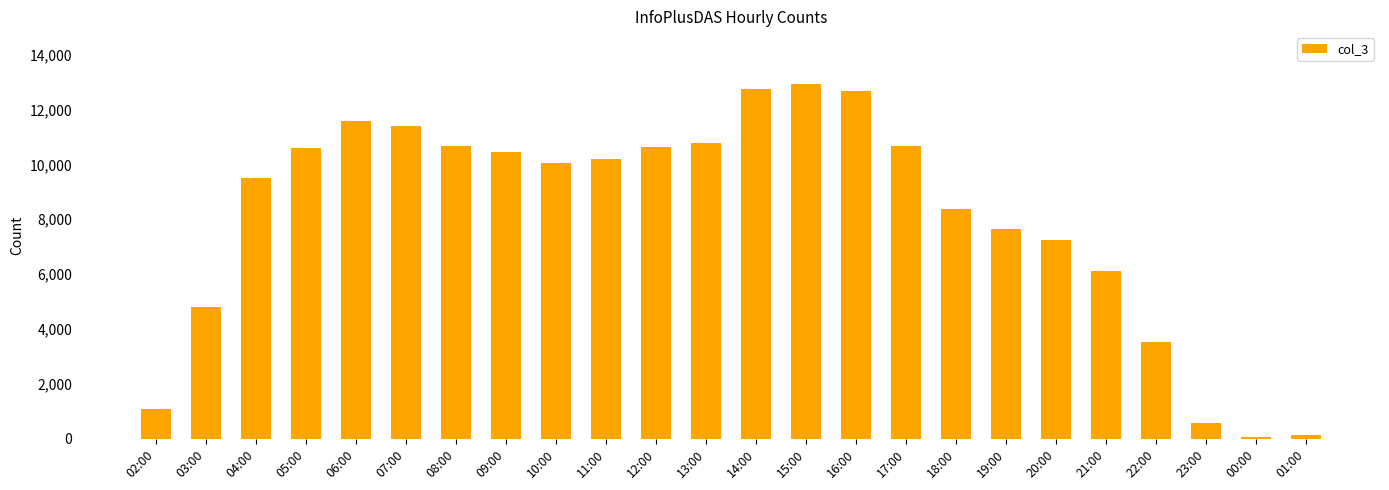

What is the value of the 12th bar from the left?

10785